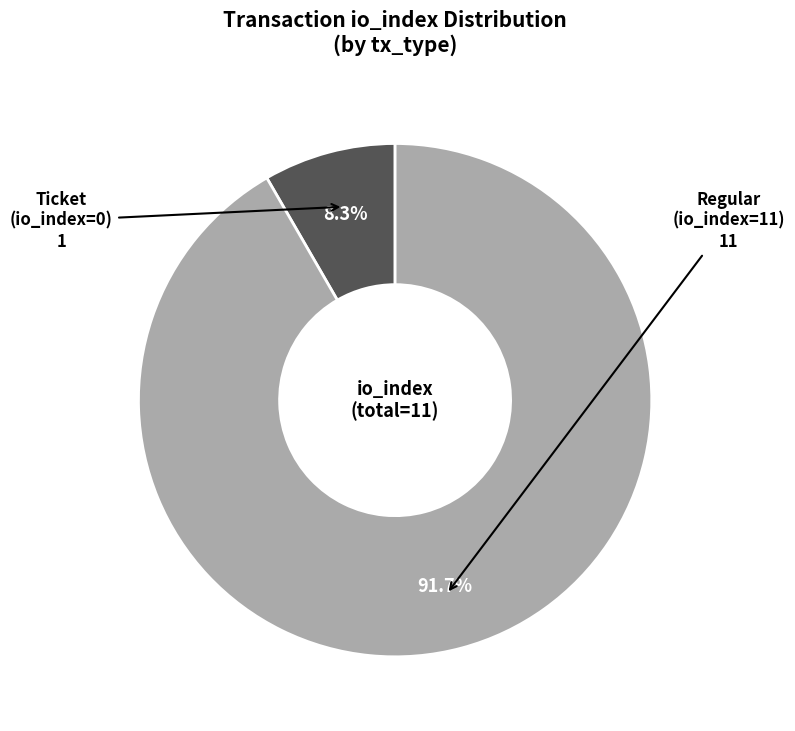

To the nearest percent, what is the average slice percentage?

50%